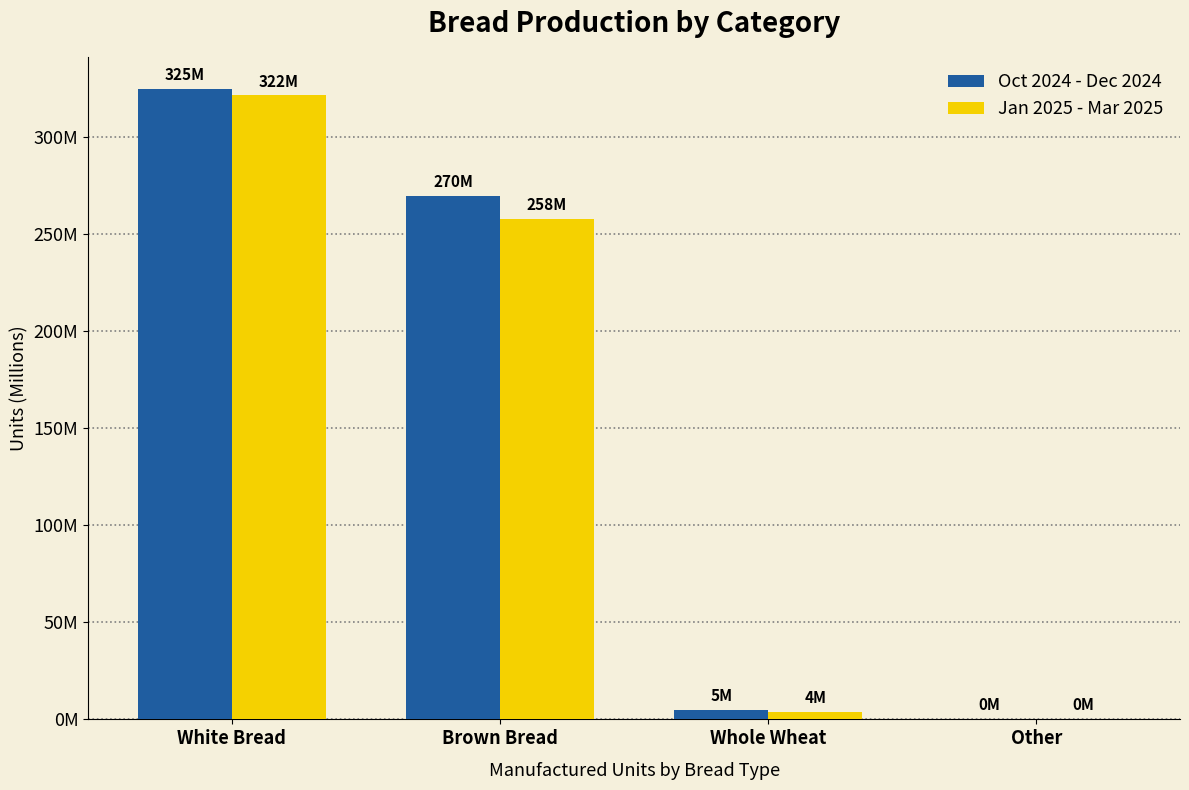

The Oct 2024 - Dec 2024 series shows 2723799 at Whole Wheat. True or false?

False